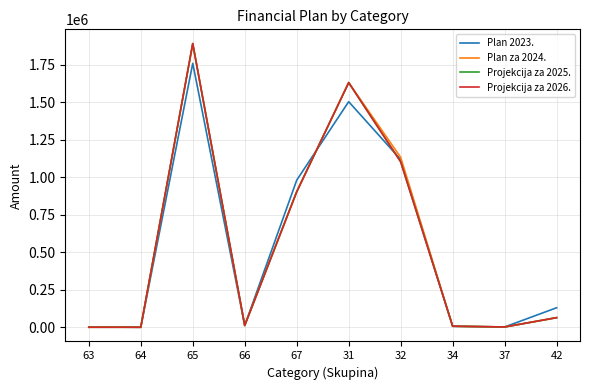

After their last crossing, which series has the higher values: Projekcija za 2025. or Plan 2023.?

Plan 2023.